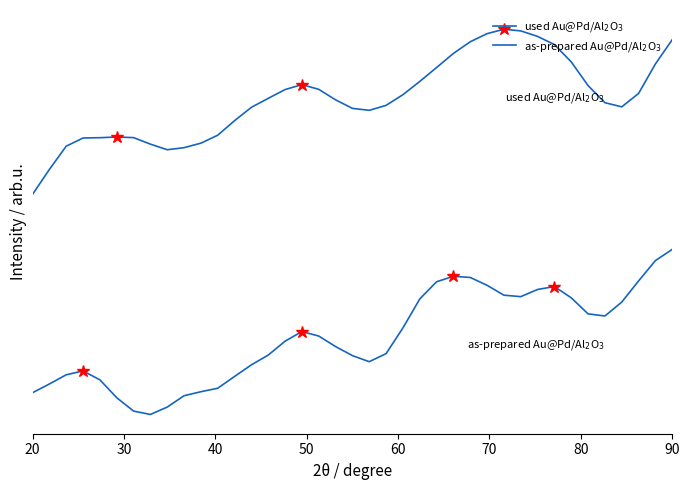

Does the chart display data point markers on the line(s)?

No